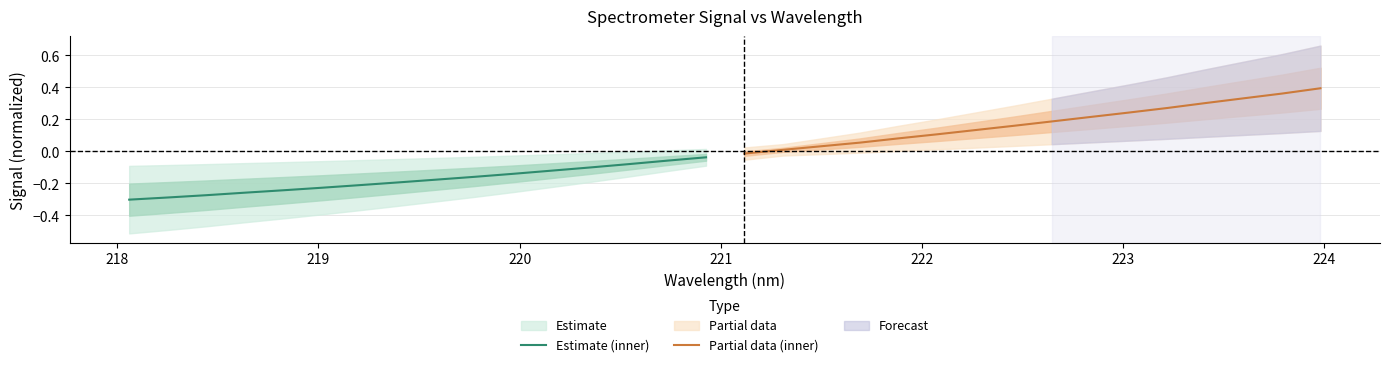

The Estimate series shows -0.1 at 217. True or false?

False